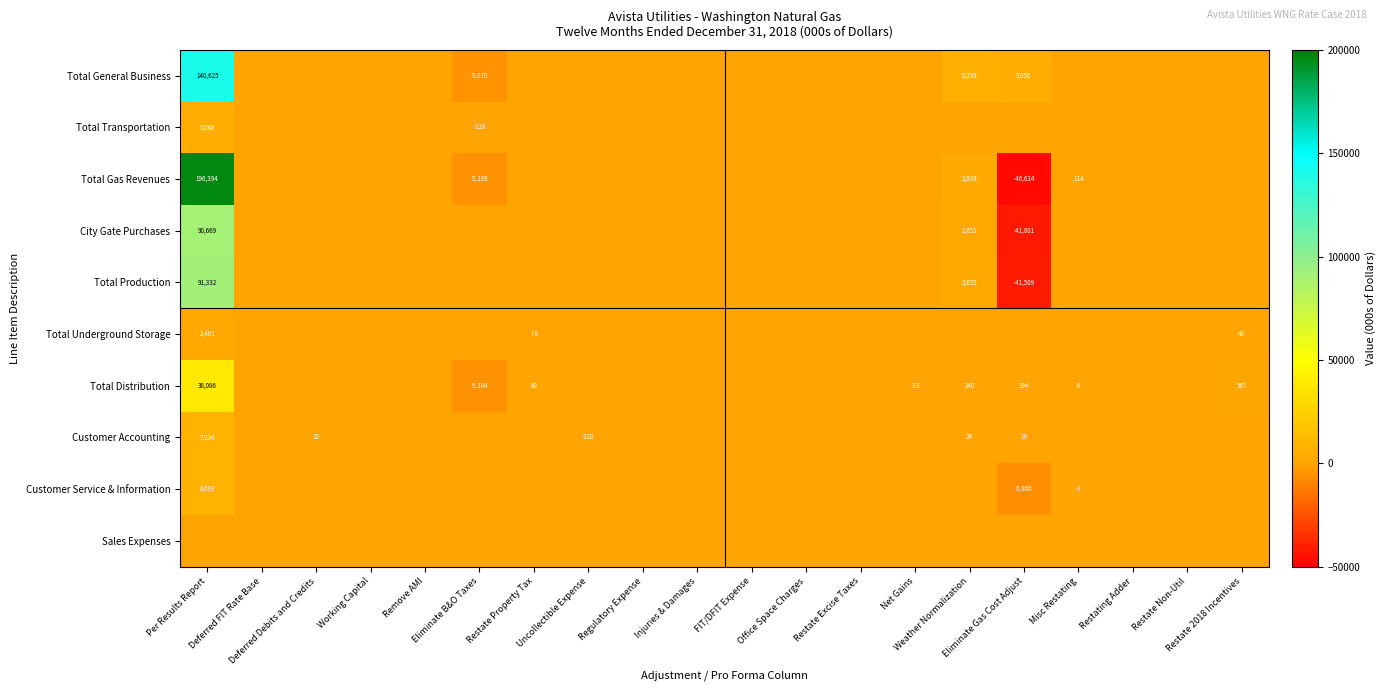

Is the value of Total Distribution at Working Capital greater than the value of City Gate Purchases at Deferred Debits and Credits?

No